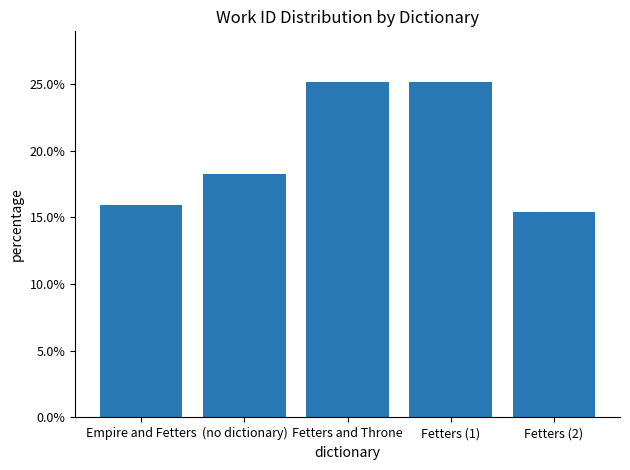

Reading left to right, extract all data points from this chart.

Empire and Fetters=0.2	(no dictionary)=0.2	Fetters and Throne=0.3	Fetters (1)=0.3	Fetters (2)=0.2